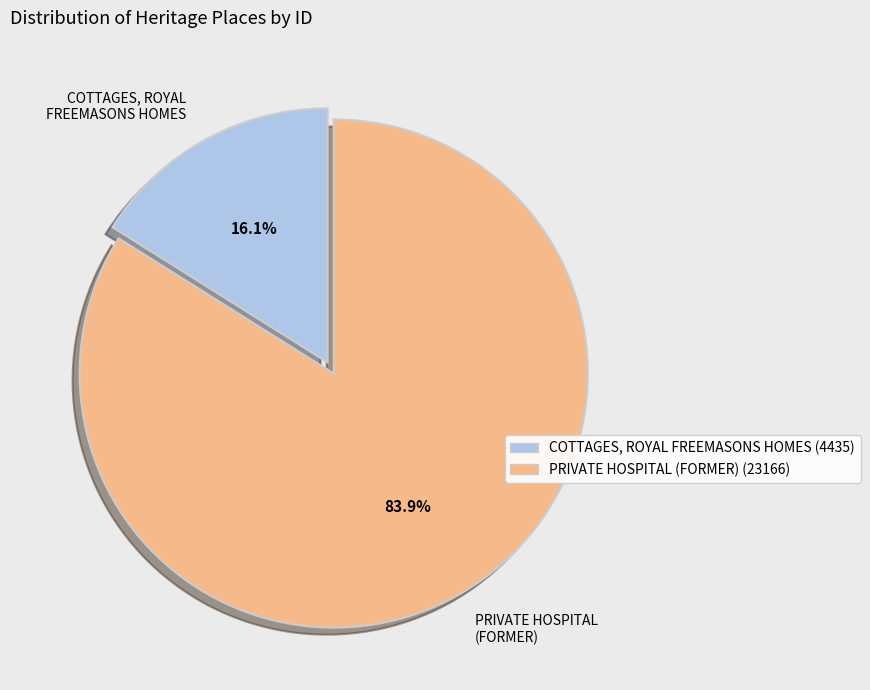

How many segments does this pie chart have?

2